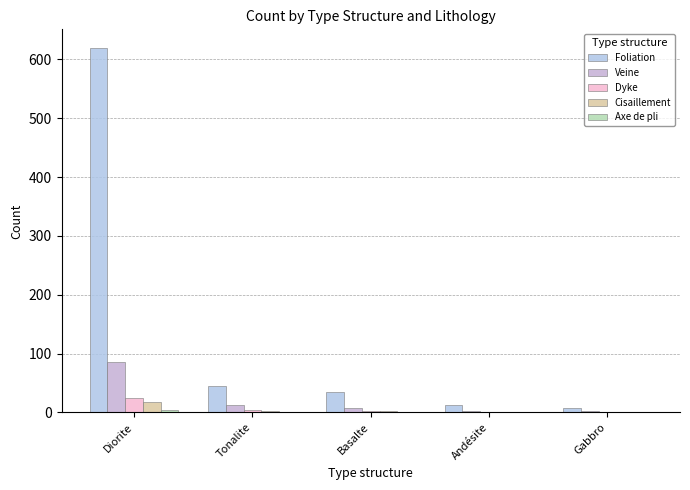

Which series has the largest range (max minus min)?

Foliation